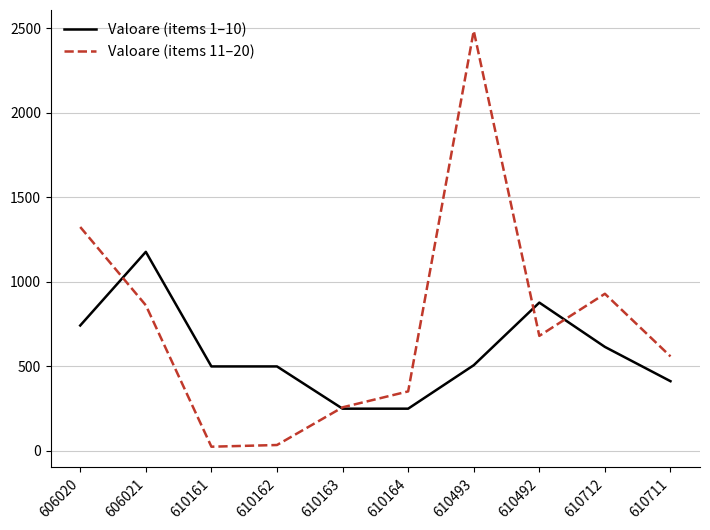

What is the greatest value displayed?

2486.0